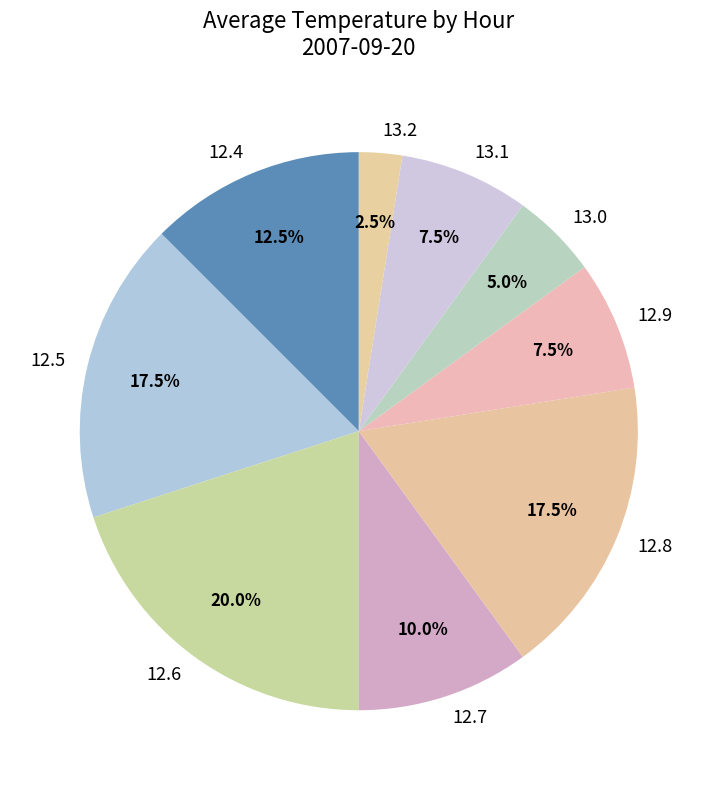

What portion of the pie excludes 12.7?

90.0%